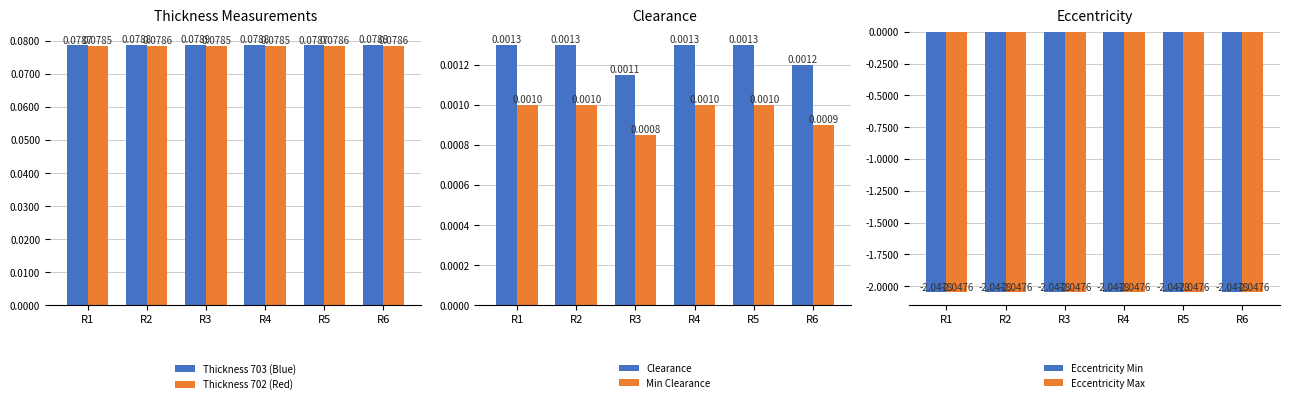

What is the sum of all Thickness 702 (Red) values?

0.5